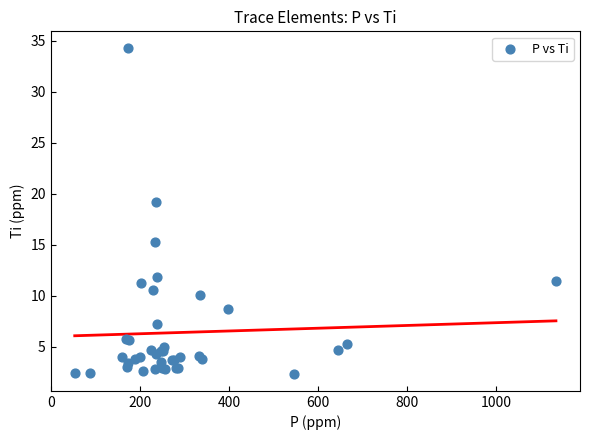

What Y value in the scatter plot is closest to 18?

19.2